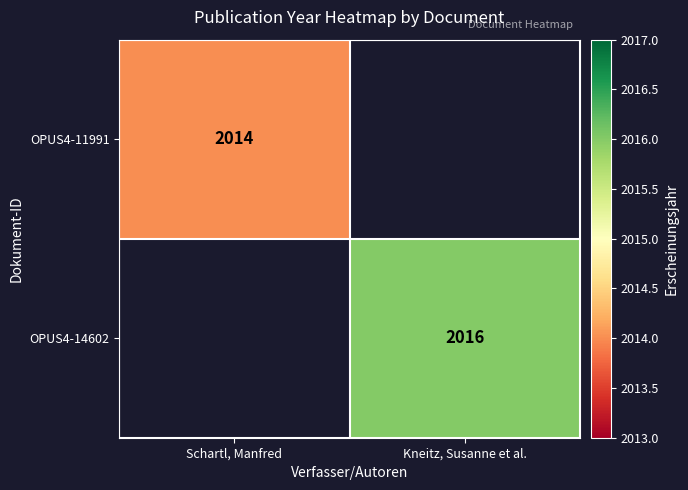

The OPUS4-14602 series shows 1077 at Kneitz, Susanne et al.. True or false?

False